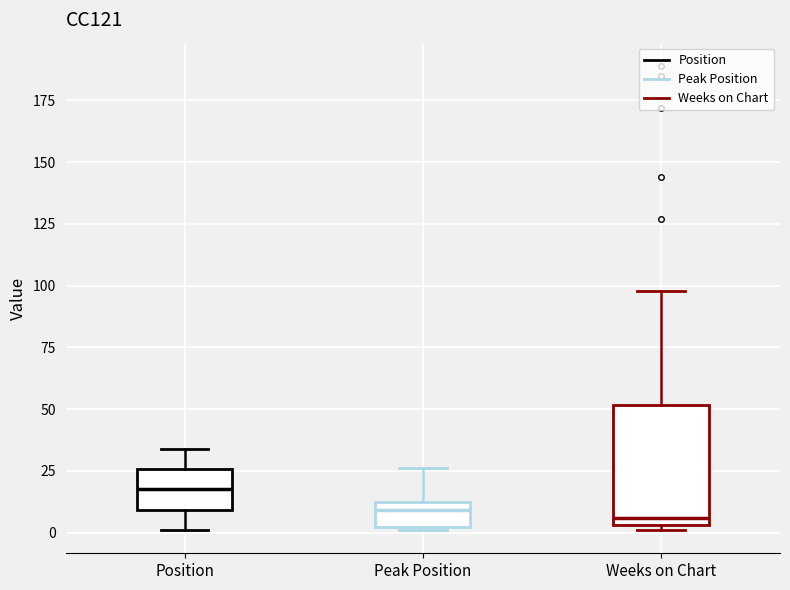

Comparing the boxes themselves (not the whiskers), which one is the tallest?

Weeks on Chart